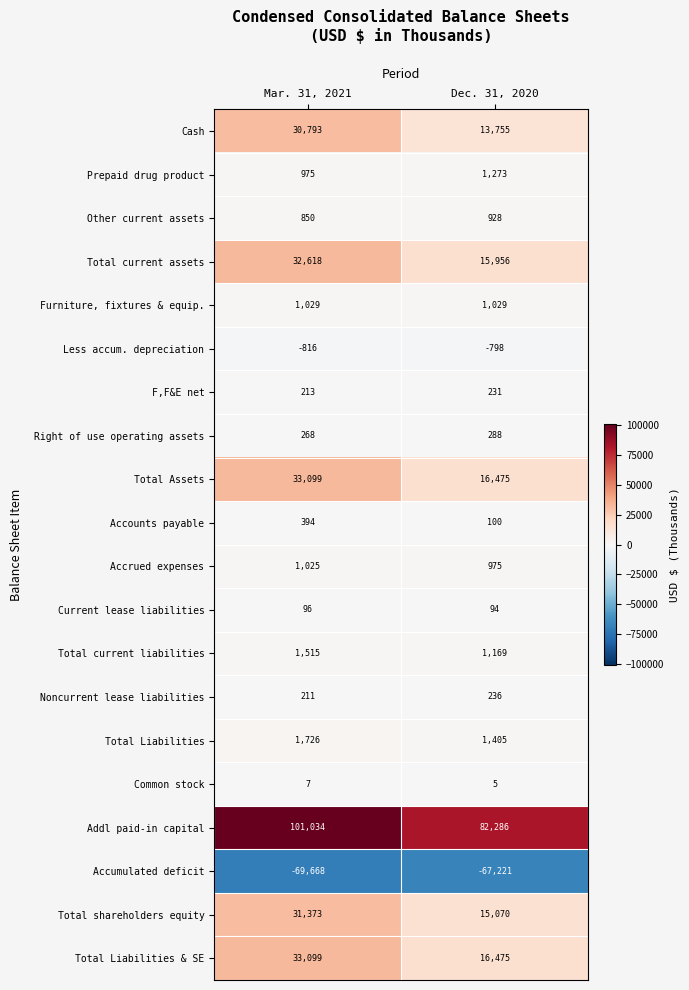

The Prepaid drug product series shows 975 at Mar. 31, 2021. True or false?

True